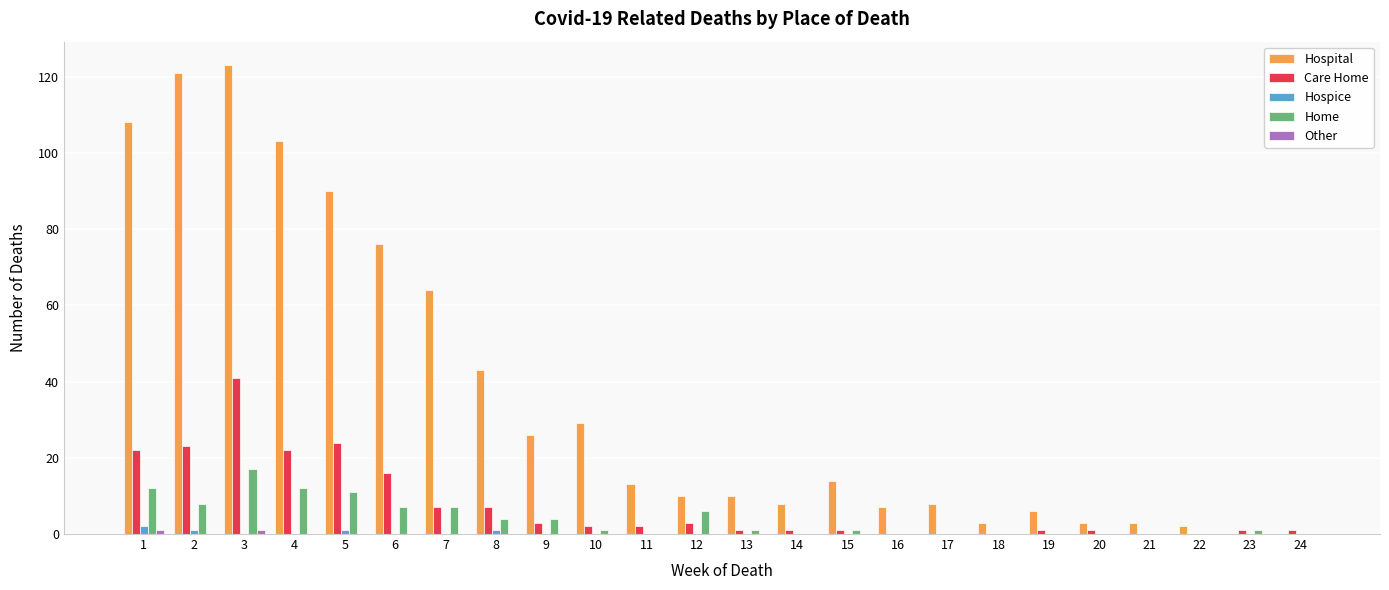

Which series has the widest spread of values?

Hospital